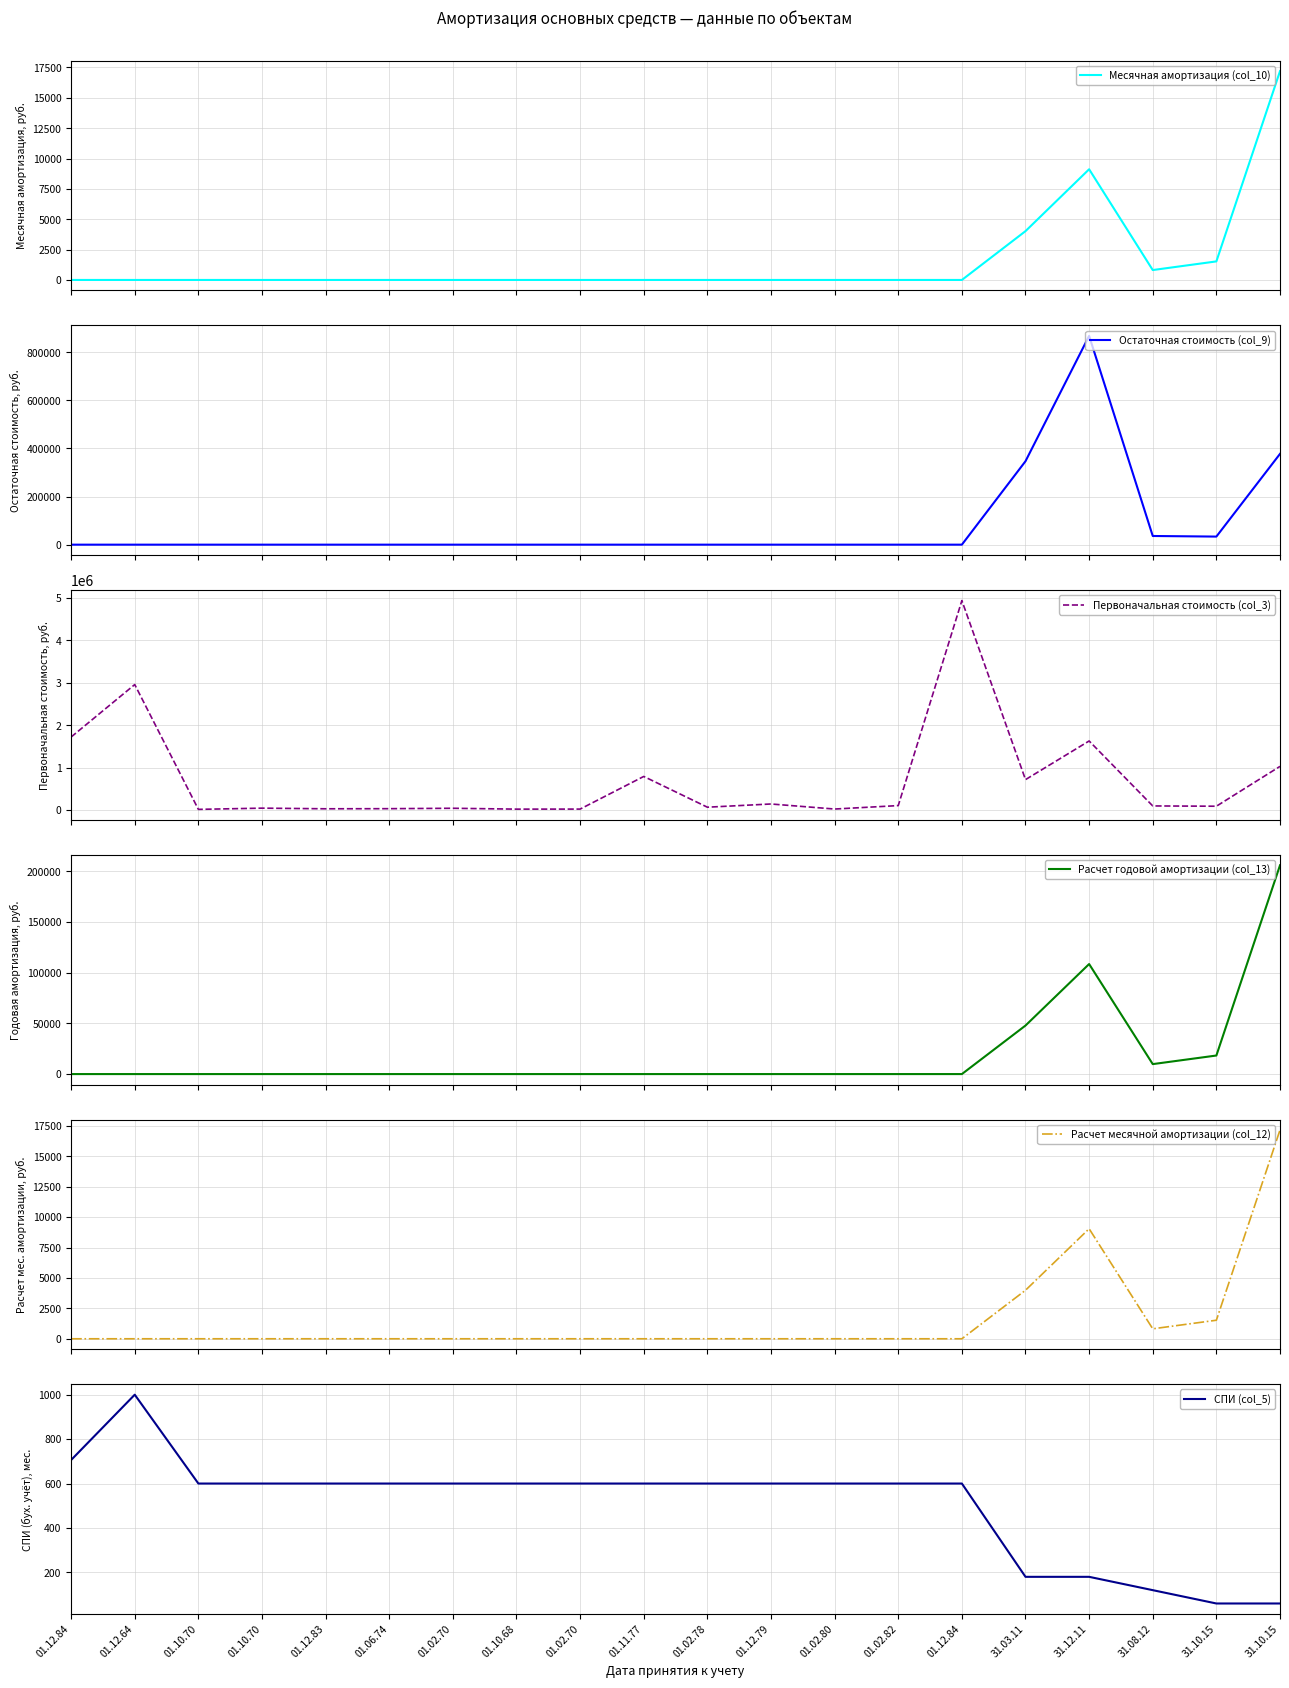

True or false: Расчет месячной амортизации (col_12) has more than 2 interior local peaks.

False